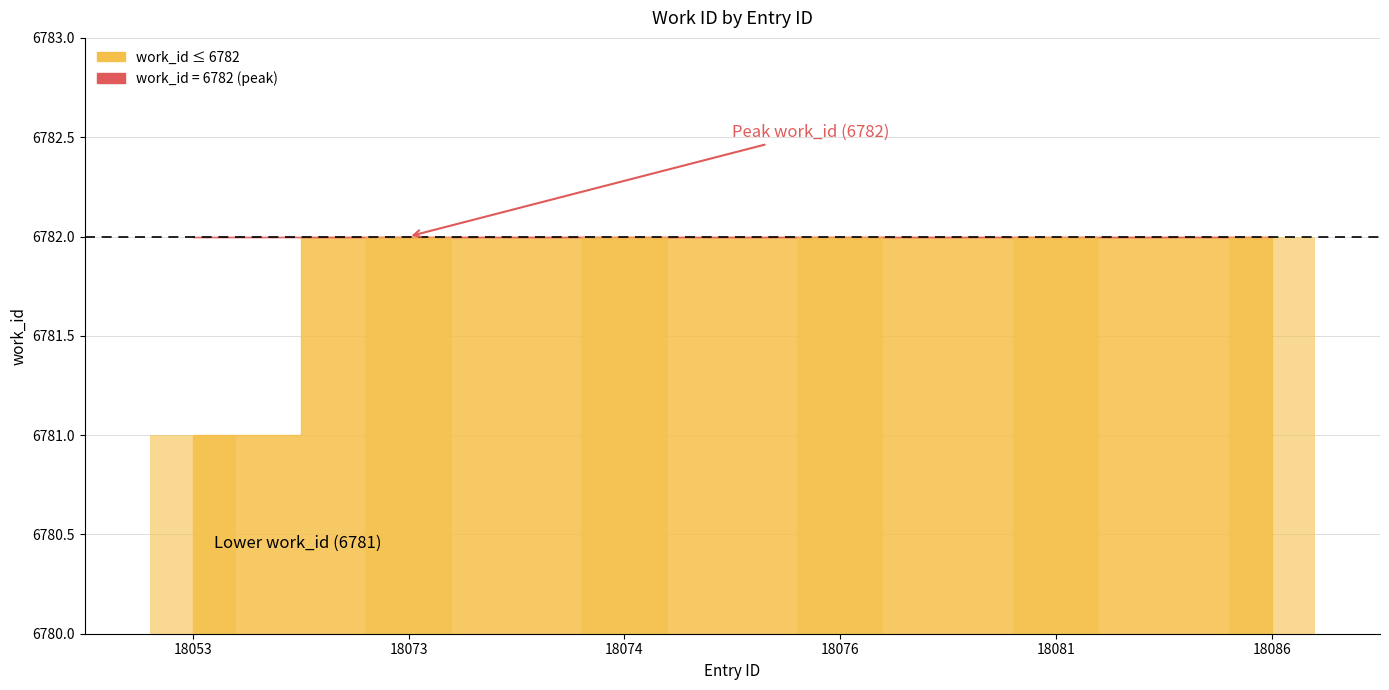

Read the value at 18081.

6782